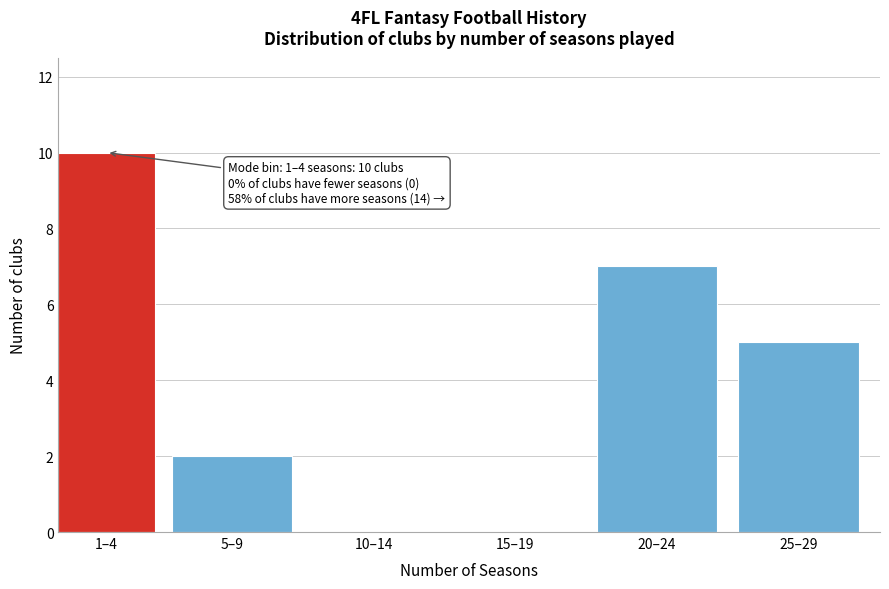

Reading left to right, transcribe all the data shown in this chart.

1–4=10	5–9=2	10–14=0	15–19=0	20–24=7	25–29=5